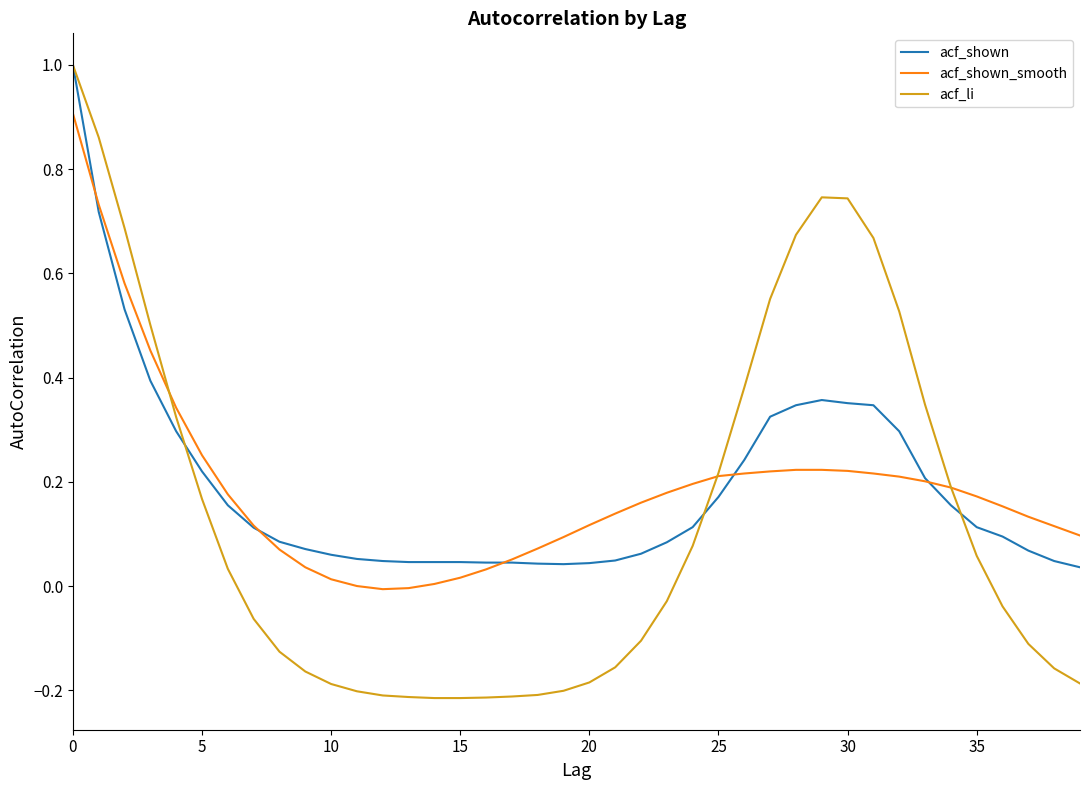

Which series has the widest spread of values?

acf_li